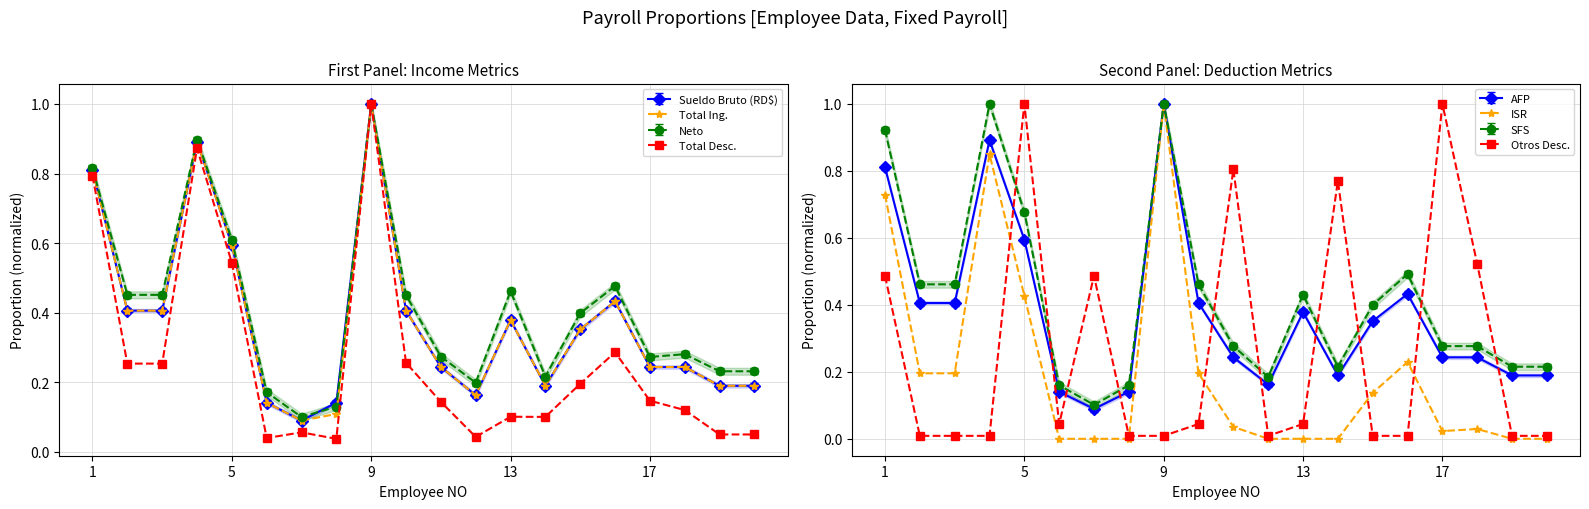

Is it true that Total Desc. equals 0.3 at 10?

False